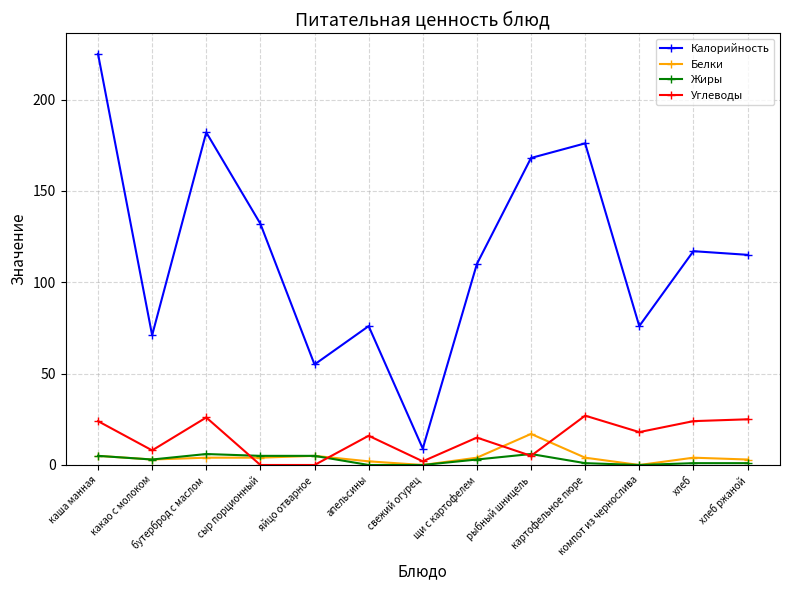

What is the label of the 4th point from the left?

сыр порционный